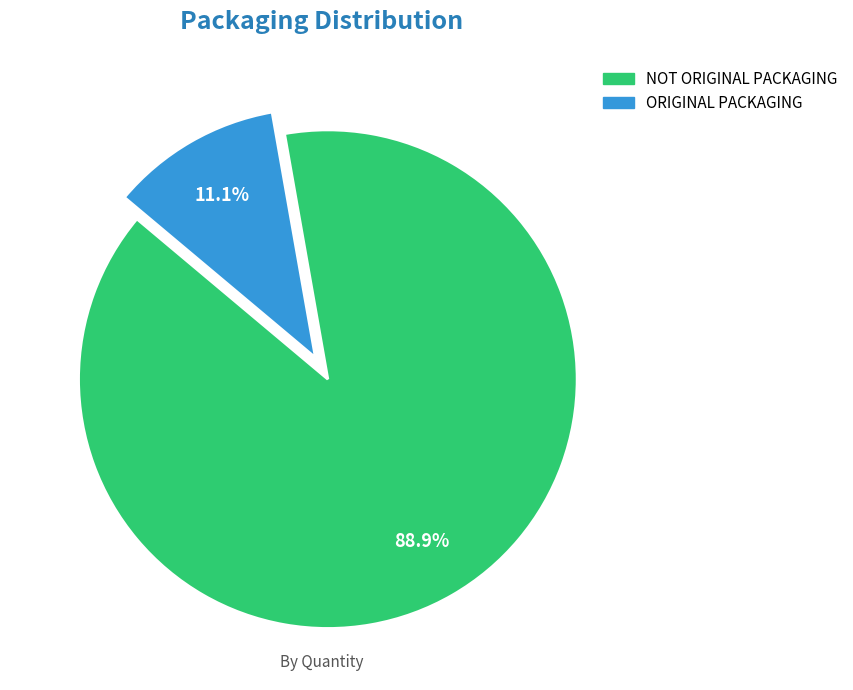

To the nearest percent, what is the combined percentage of ORIGINAL PACKAGING and NOT ORIGINAL PACKAGING?

100%